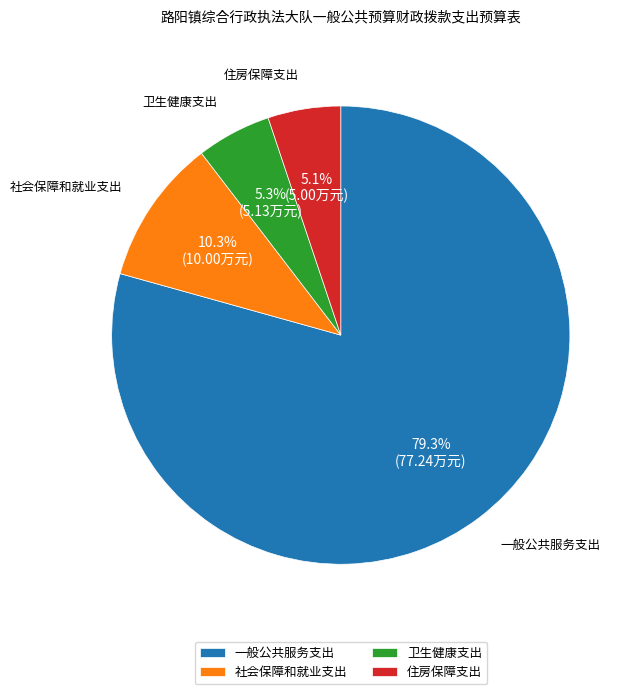

Which category accounts for the majority?

一般公共服务支出